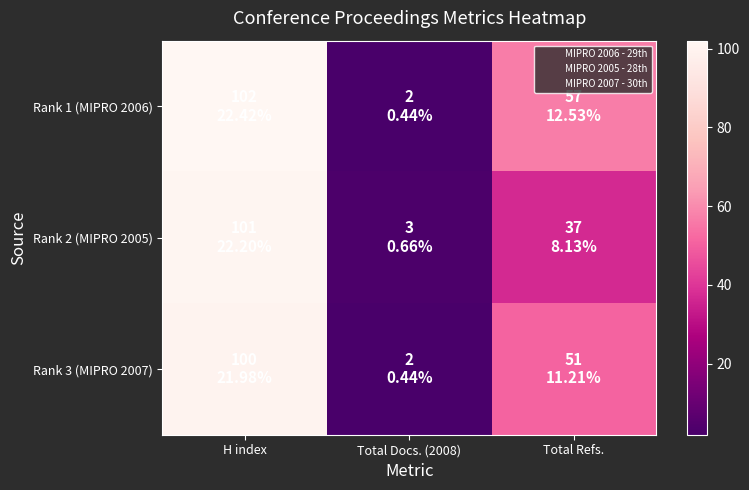

Reading right to left, what are all the values shown in this chart?

Rank 1 (MIPRO 2006): Total Refs.=57	Total Docs. (2008)=2	H index=102
Rank 2 (MIPRO 2005): Total Refs.=37	Total Docs. (2008)=3	H index=101
Rank 3 (MIPRO 2007): Total Refs.=51	Total Docs. (2008)=2	H index=100